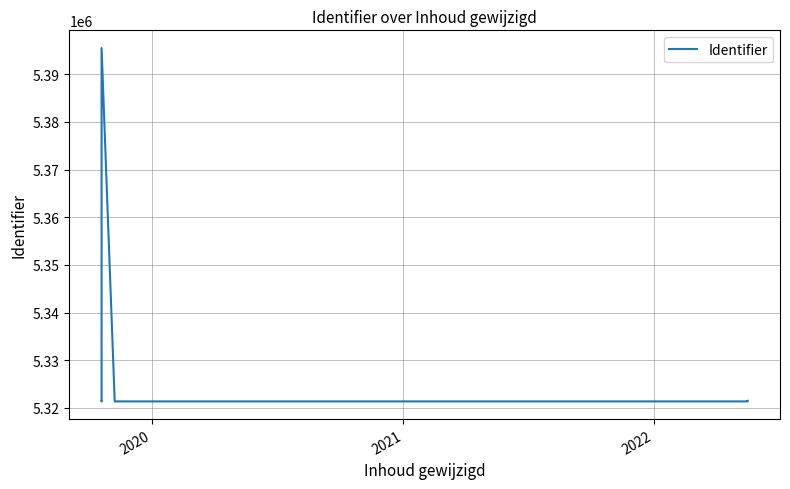

What is the label of the 7th point from the right?

2021